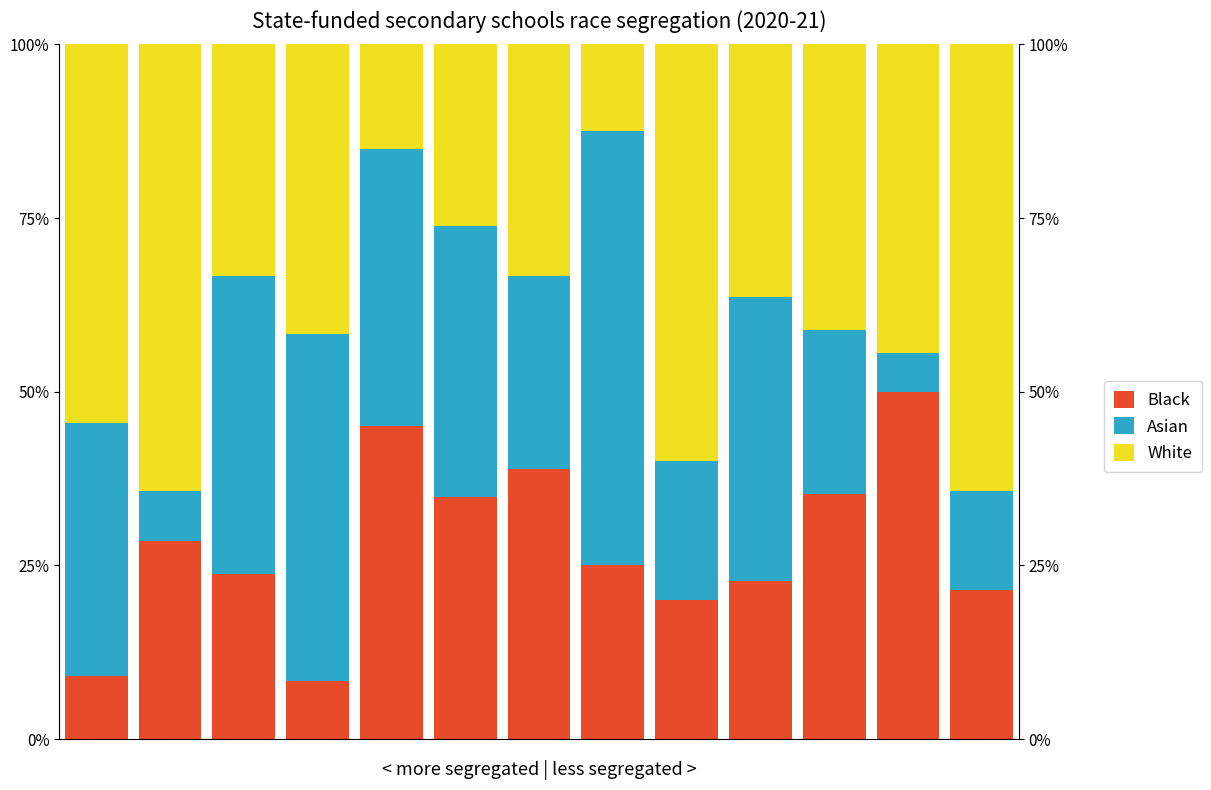

Reading right to left, list all the values displayed in this chart.

Black: 21.4	50.0	35.3	22.7	20.0	25.0	38.9	34.8	45.0	8.3	23.8	28.6	9.1
Asian: 14.3	5.6	23.5	40.9	20.0	62.5	27.8	39.1	40.0	50.0	42.9	7.1	36.4
White: 64.3	44.4	41.2	36.4	60.0	12.5	33.3	26.1	15.0	41.7	33.3	64.3	54.5